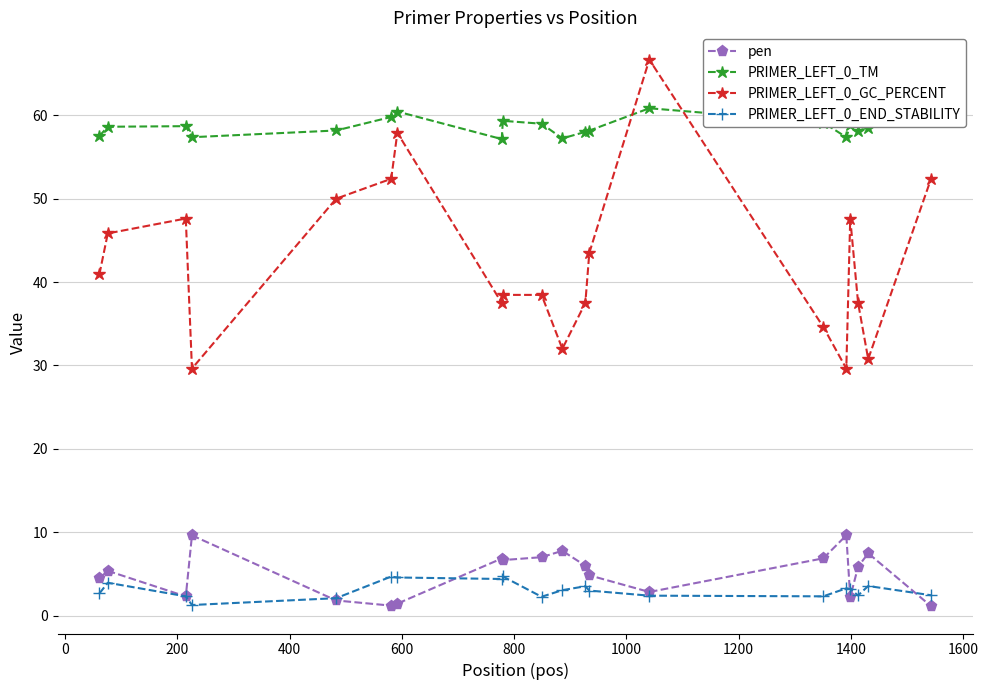

Which series has the largest range (max minus min)?

PRIMER_LEFT_0_GC_PERCENT